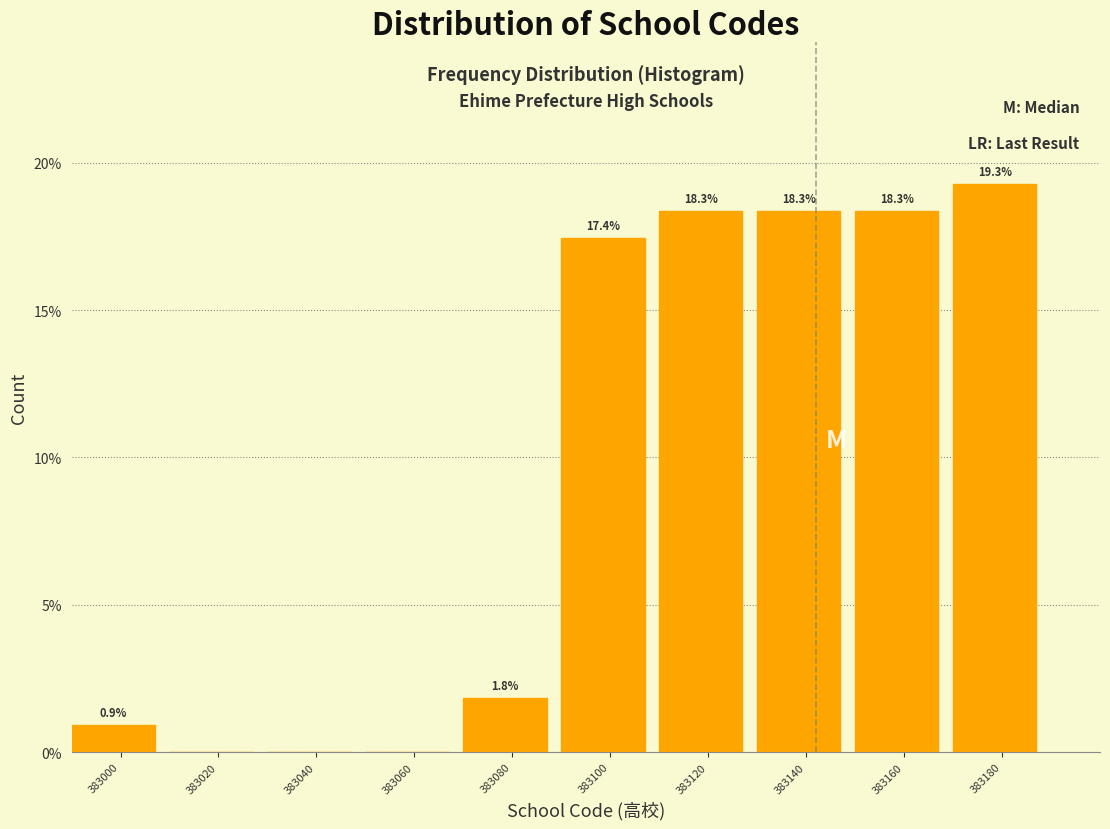

Reading right to left, extract all data points from this chart.

383180=19.3	383160=18.3	383140=18.3	383120=18.3	383100=17.4	383080=1.8	383060=0.0	383040=0.0	383020=0.0	383000=0.9